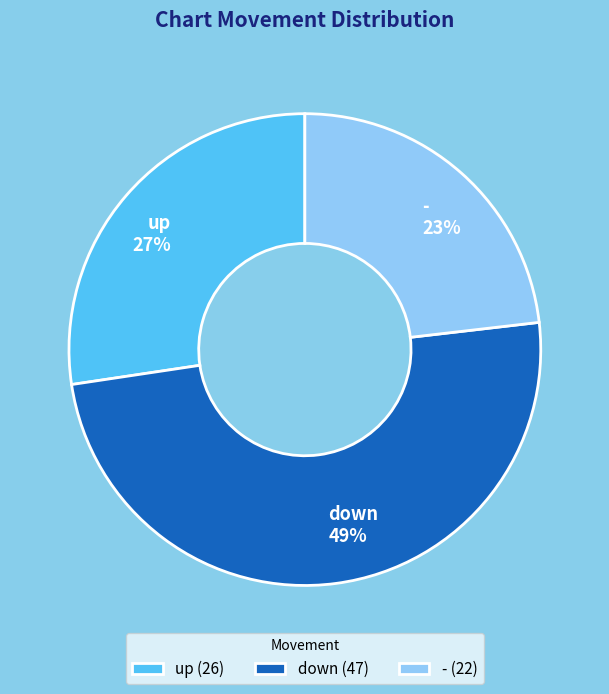

The up slice represents 27% of the pie. True or false?

True